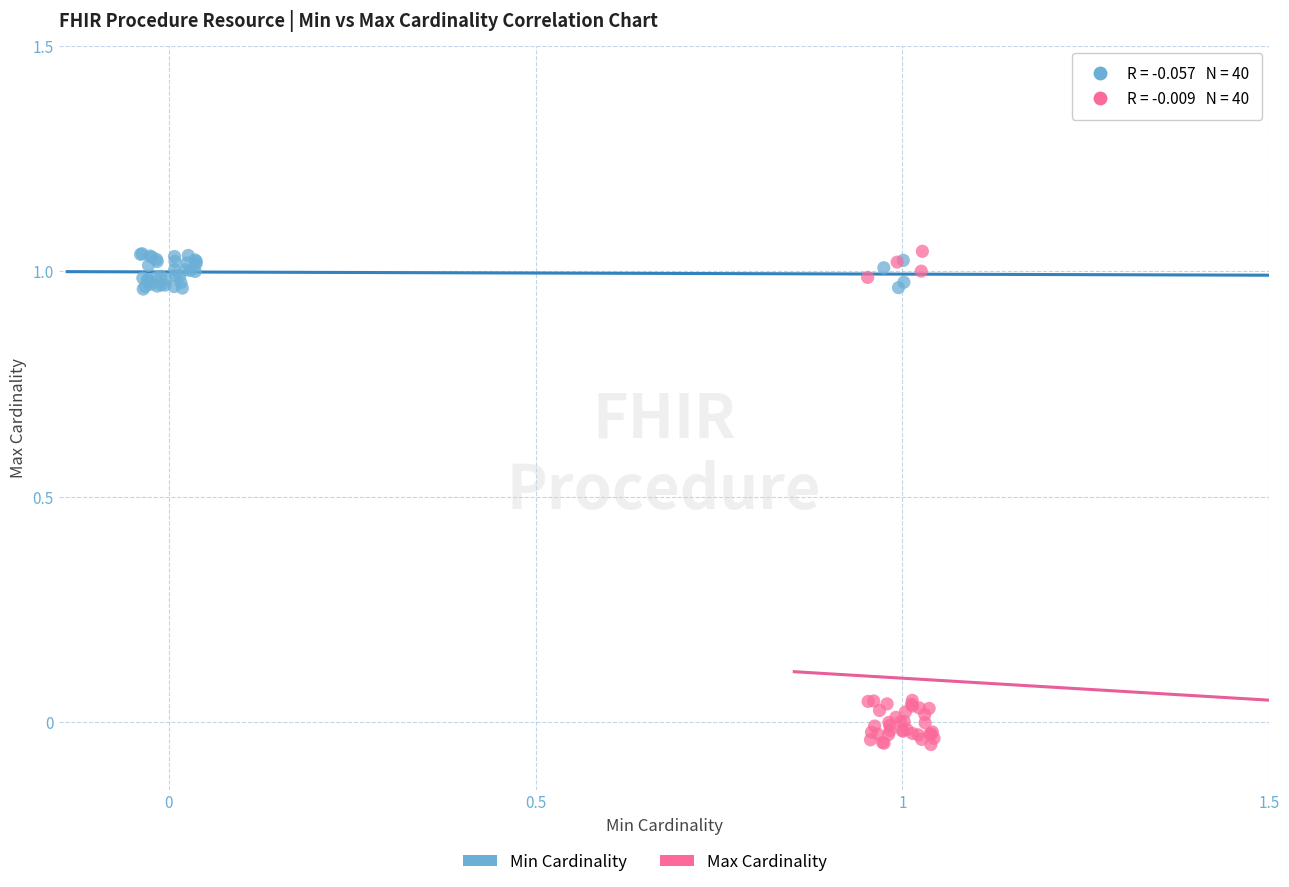

Which series has the largest Y range (max minus min)?

Max Cardinality